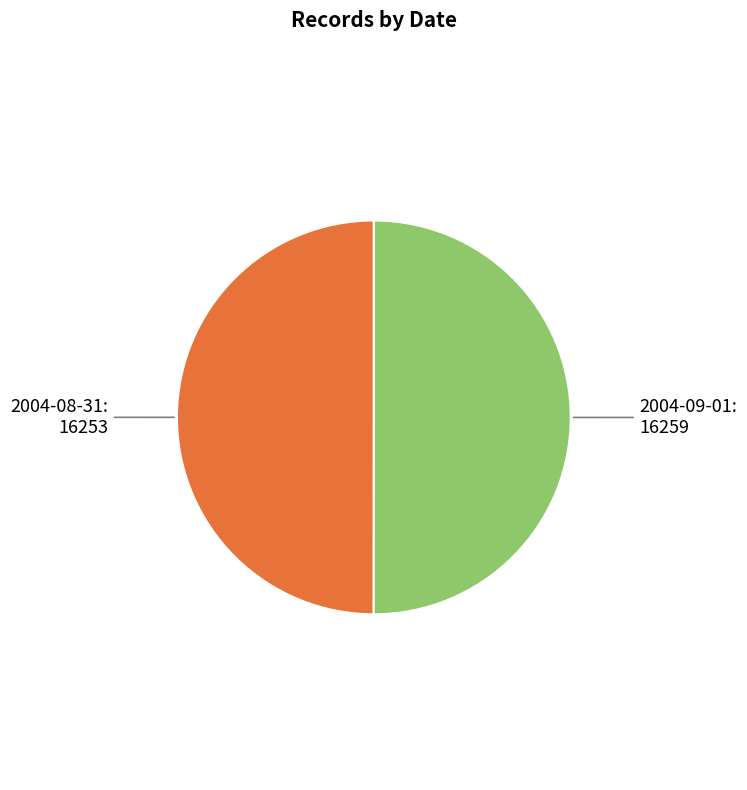

Do 2004-08-31 and 2004-09-01 together represent more than half of the pie?

Yes